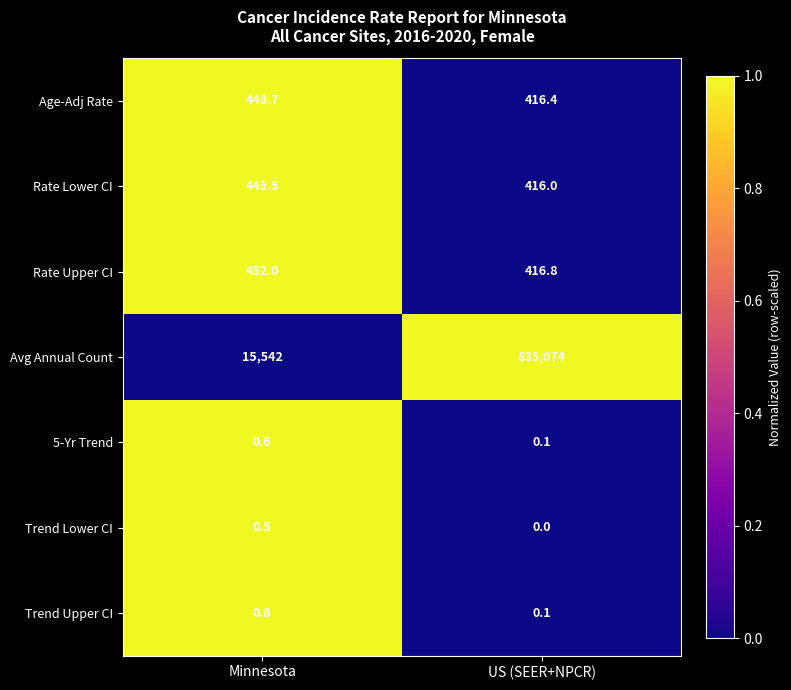

At Minnesota, list the series in order from largest to smallest.

Avg Annual Count, Rate Upper CI, Age-Adj Rate, Rate Lower CI, Trend Upper CI, 5-Yr Trend, Trend Lower CI